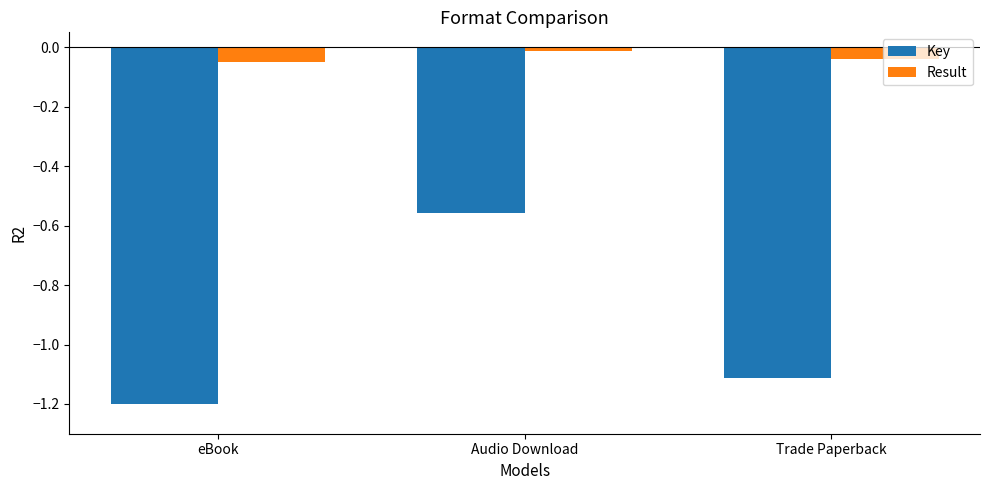

Which series has the largest range (max minus min)?

Key